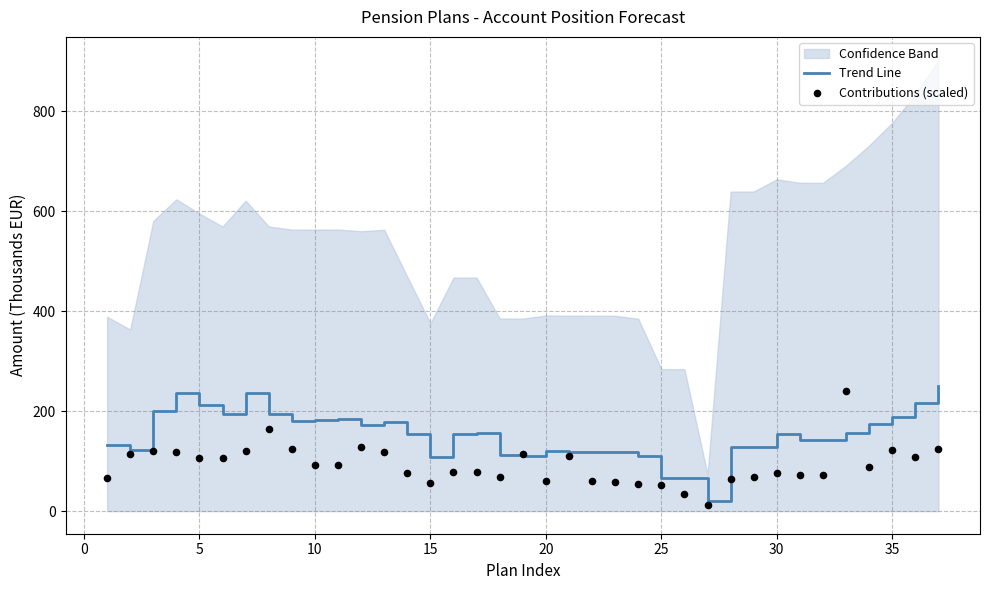

What is the highest value of the Trend Line series?

250.4